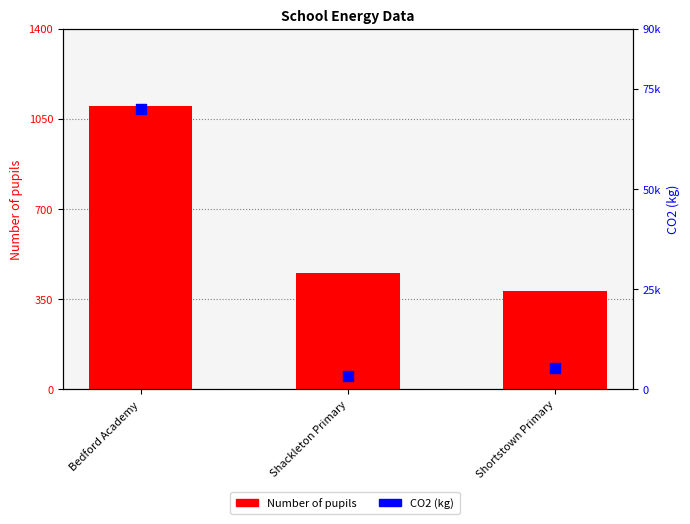

Which series contains the lowest Y value?

Number of pupils